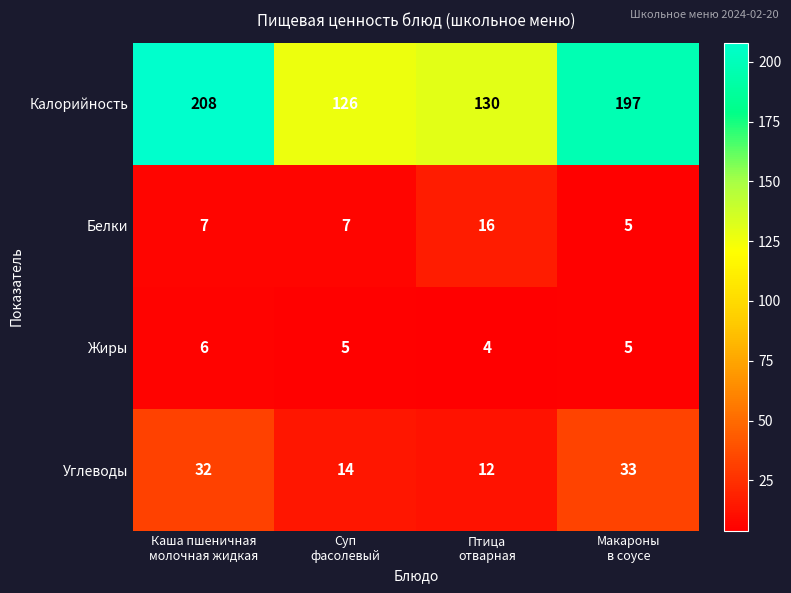

At which category is the sum across all series the highest?

Каша пшеничная
молочная жидкая